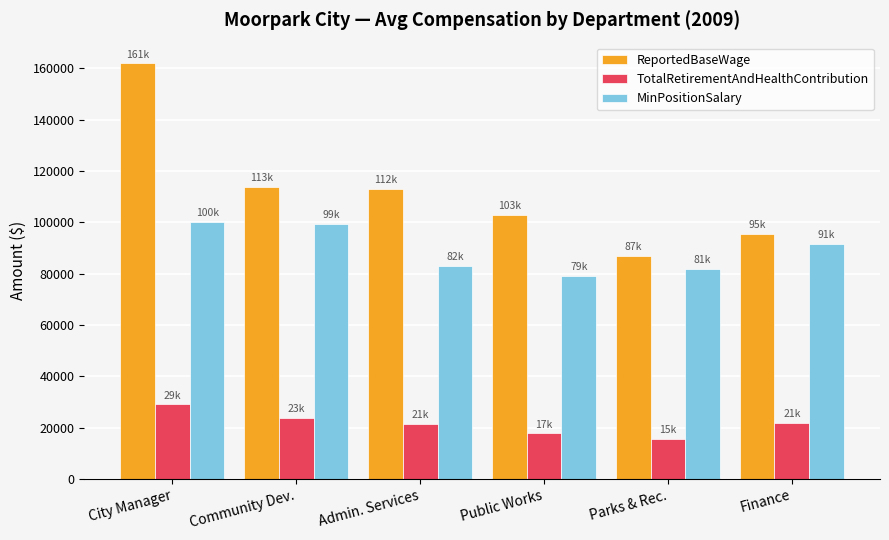

List the series in order of their overall mean, lowest first.

TotalRetirementAndHealthContribution, MinPositionSalary, ReportedBaseWage